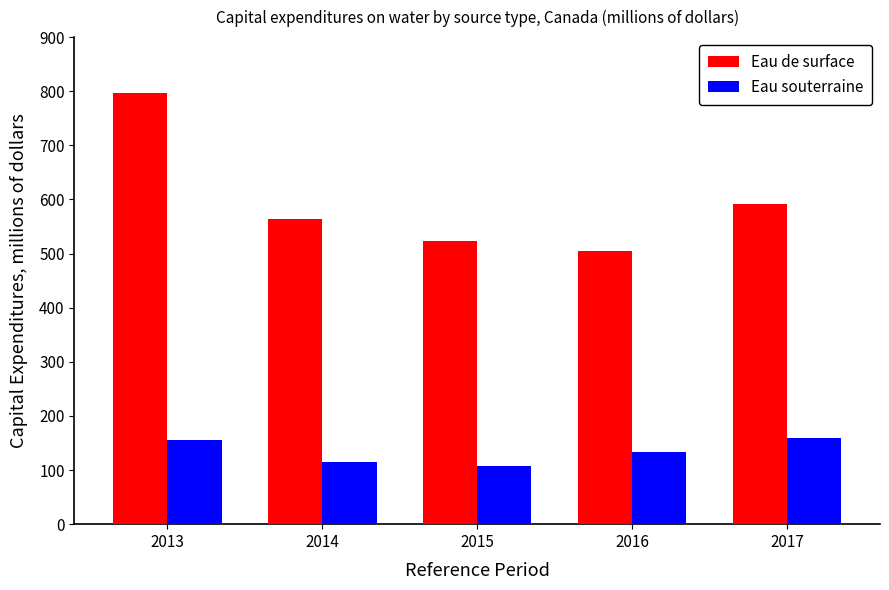

At which label is Eau souterraine closest to 133?

2016